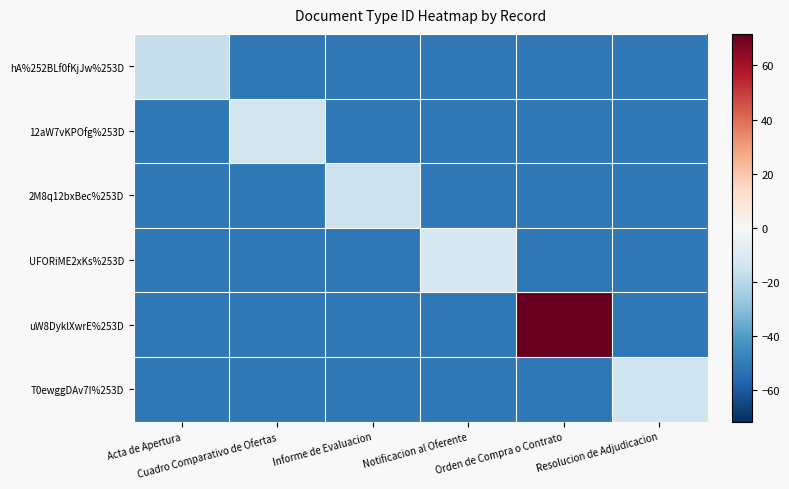

Reading left to right, extract all data points from this chart.

hA%252BLf0fKjJw%253D: Acta de Apertura=-16.3	Cuadro Comparativo de Ofertas=-51.3	Informe de Evaluacion=-51.3	Notificacion al Oferente=-51.3	Orden de Compra o Contrato=-51.3	Resolucion de Adjudicacion=-51.3
12aW7vKPOfg%253D: Acta de Apertura=-51.3	Cuadro Comparativo de Ofertas=-13.3	Informe de Evaluacion=-51.3	Notificacion al Oferente=-51.3	Orden de Compra o Contrato=-51.3	Resolucion de Adjudicacion=-51.3
2M8q12bxBec%253D: Acta de Apertura=-51.3	Cuadro Comparativo de Ofertas=-51.3	Informe de Evaluacion=-15.3	Notificacion al Oferente=-51.3	Orden de Compra o Contrato=-51.3	Resolucion de Adjudicacion=-51.3
UFORiME2xKs%253D: Acta de Apertura=-51.3	Cuadro Comparativo de Ofertas=-51.3	Informe de Evaluacion=-51.3	Notificacion al Oferente=-12.3	Orden de Compra o Contrato=-51.3	Resolucion de Adjudicacion=-51.3
uW8DyklXwrE%253D: Acta de Apertura=-51.3	Cuadro Comparativo de Ofertas=-51.3	Informe de Evaluacion=-51.3	Notificacion al Oferente=-51.3	Orden de Compra o Contrato=71.7	Resolucion de Adjudicacion=-51.3
T0ewggDAv7I%253D: Acta de Apertura=-51.3	Cuadro Comparativo de Ofertas=-51.3	Informe de Evaluacion=-51.3	Notificacion al Oferente=-51.3	Orden de Compra o Contrato=-51.3	Resolucion de Adjudicacion=-14.3